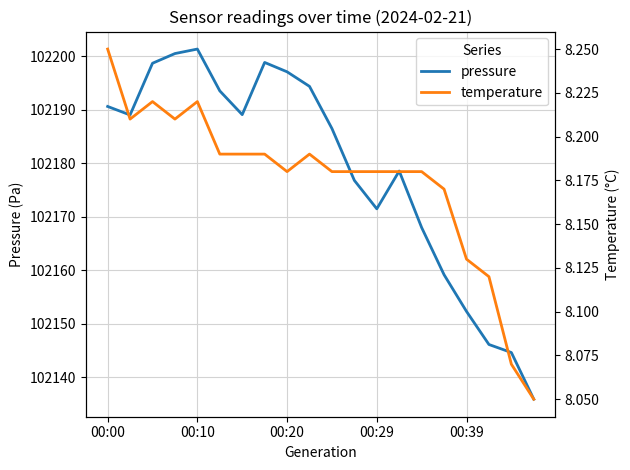

Where is pressure nearest to the value 102168?

14